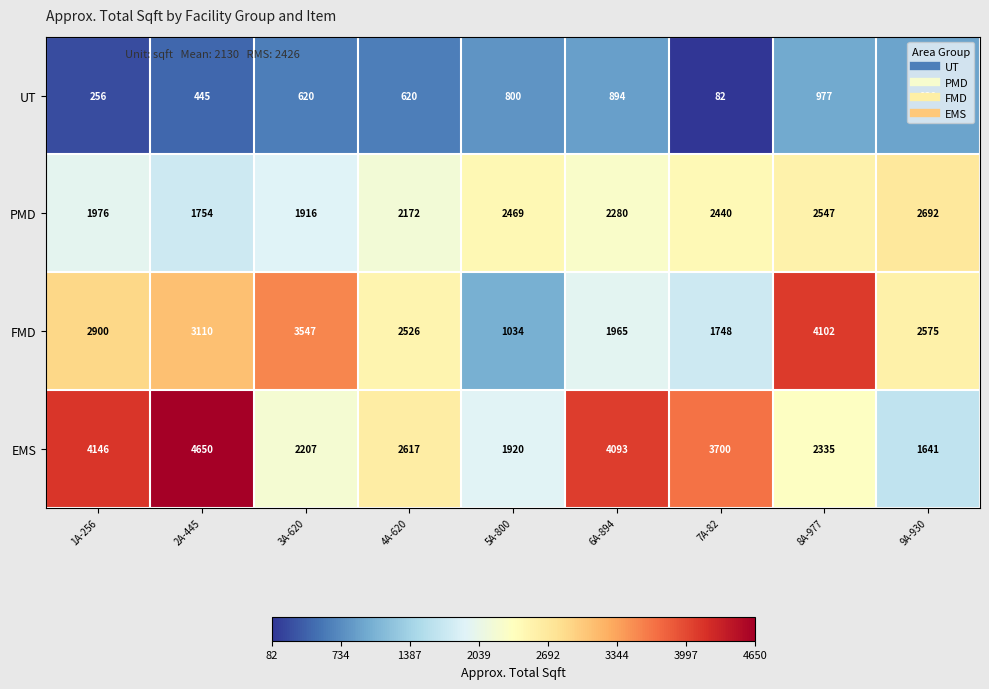

How many distinct data groups are displayed?

4